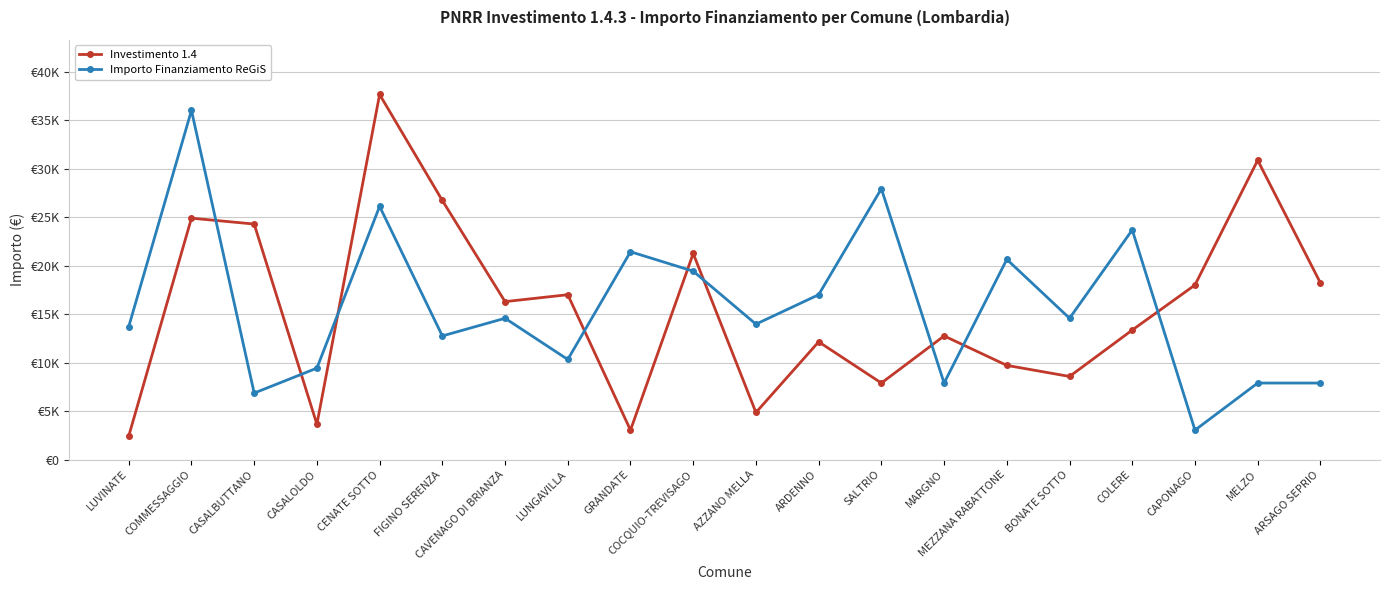

What is the value of the Investimento 1.4 point at the 3rd from the left?

24280